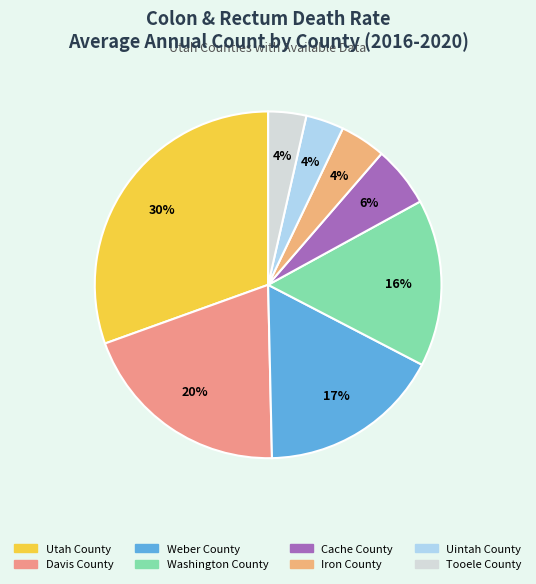

To the nearest percent, what is the difference between the largest and smallest slice percentages?

27%